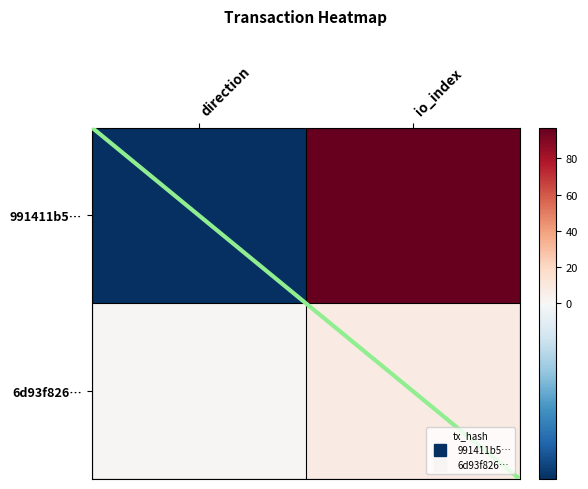

At which category is the sum across all series the highest?

io_index